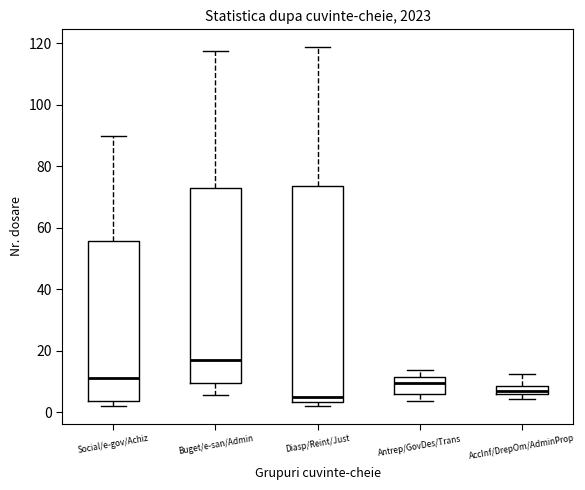

Comparing the boxes themselves (not the whiskers), which one is the tallest?

Diasp/Reint/Just